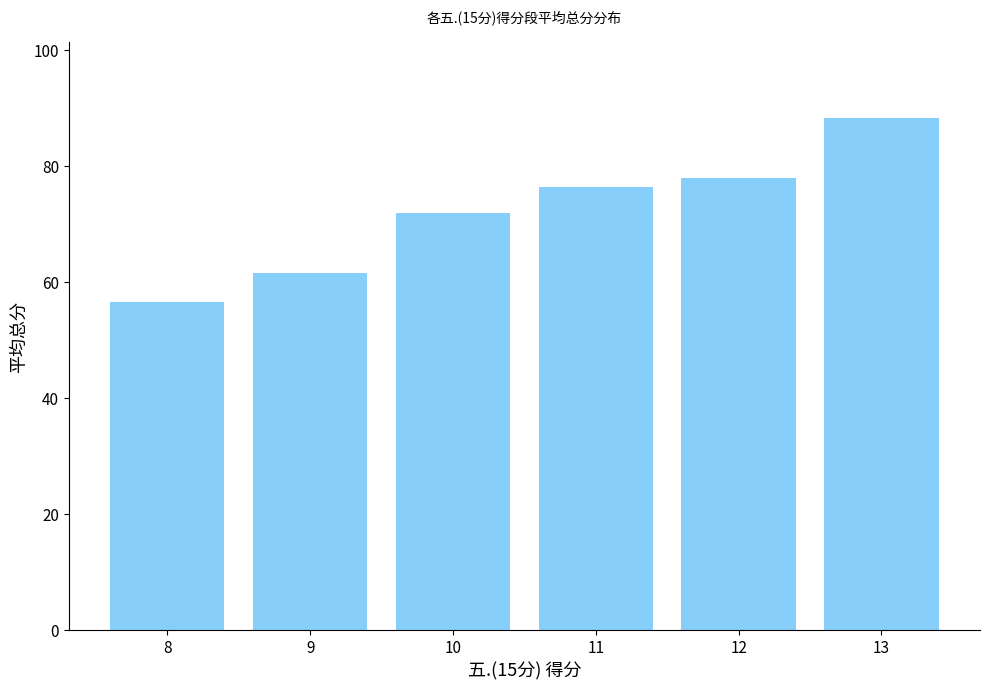

What is the average value?

72.0